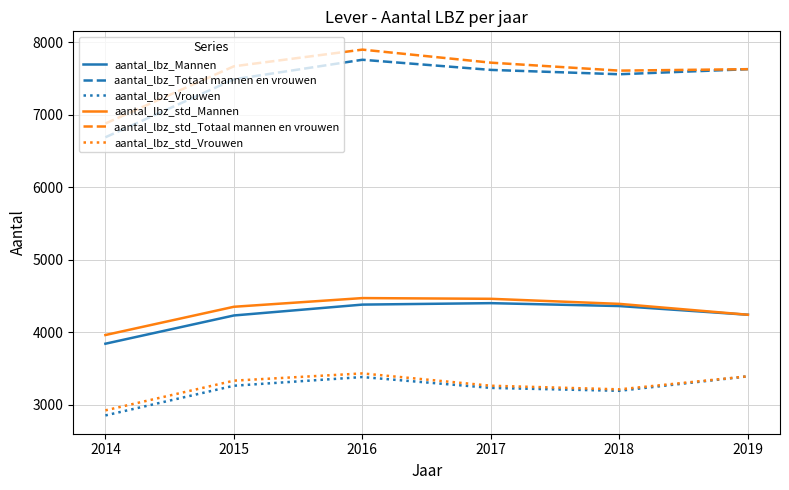

What is the spread (max minus min) of values at 2018?

4420